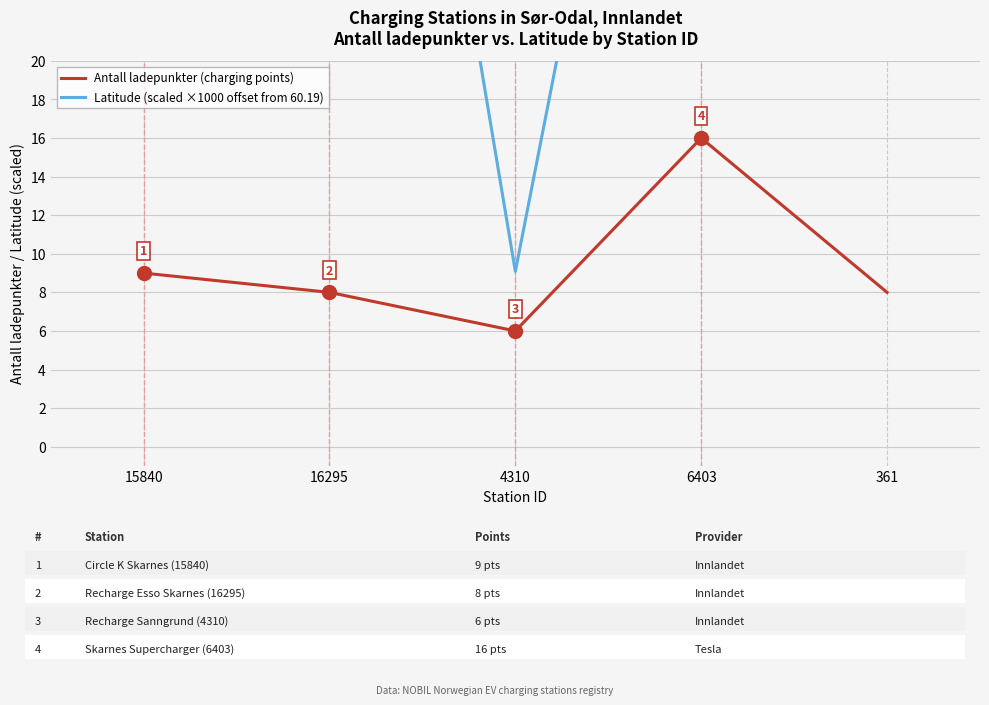

What is the sum of all Antall ladepunkter (charging points) values?

47